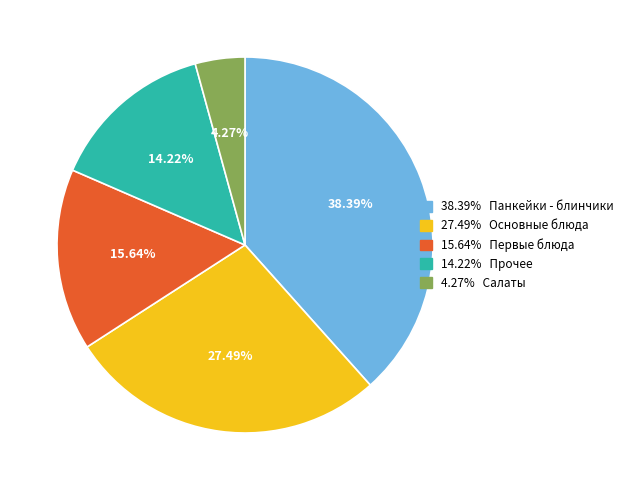

Is there a majority slice in this chart?

No